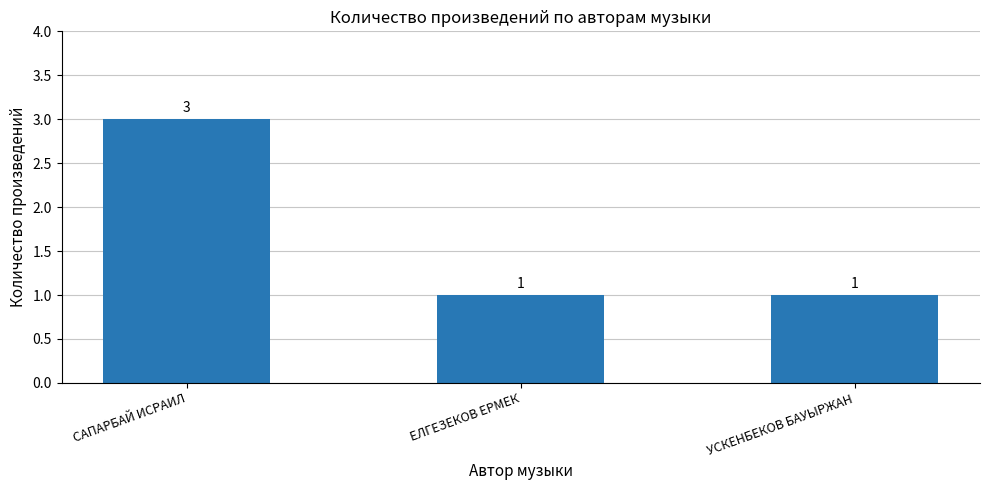

True or false: the data shows 3 at САПАРБАЙ ИСРАИЛ.

True